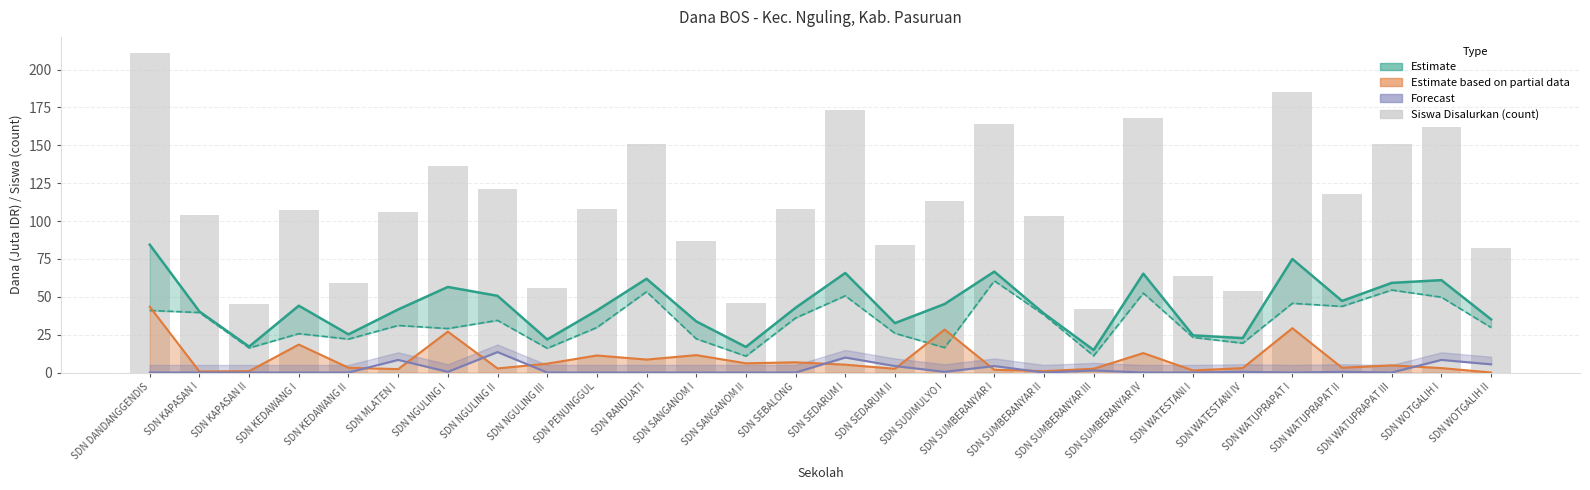

How many data points does each series have?

28